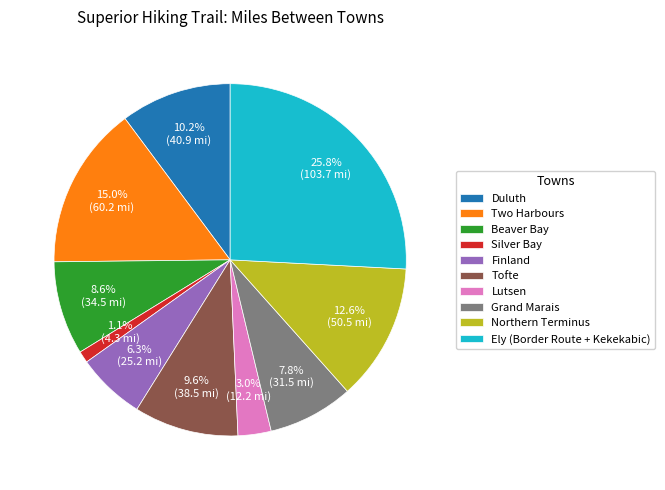

How much of the chart is everything except Duluth?

89.8%